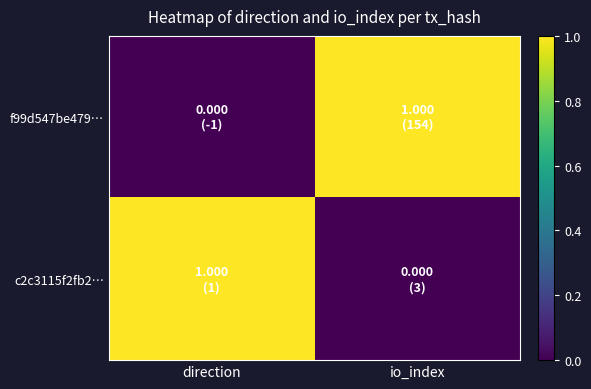

Which has a higher value, direction or io_index?

io_index